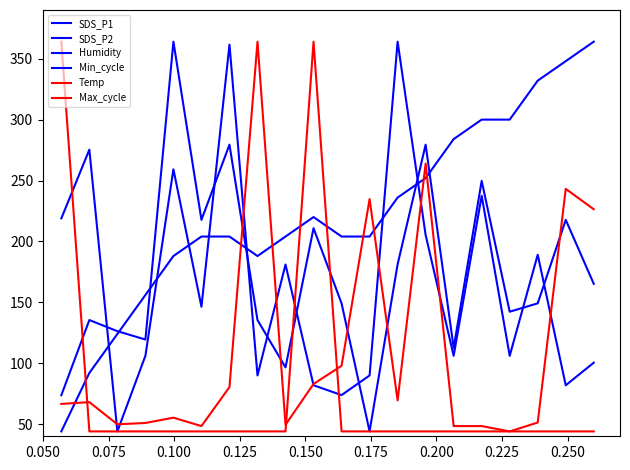

Rank the series by their maximum value, from lowest to highest.

Min_cycle, SDS_P1, SDS_P2, Humidity, Temp, Max_cycle